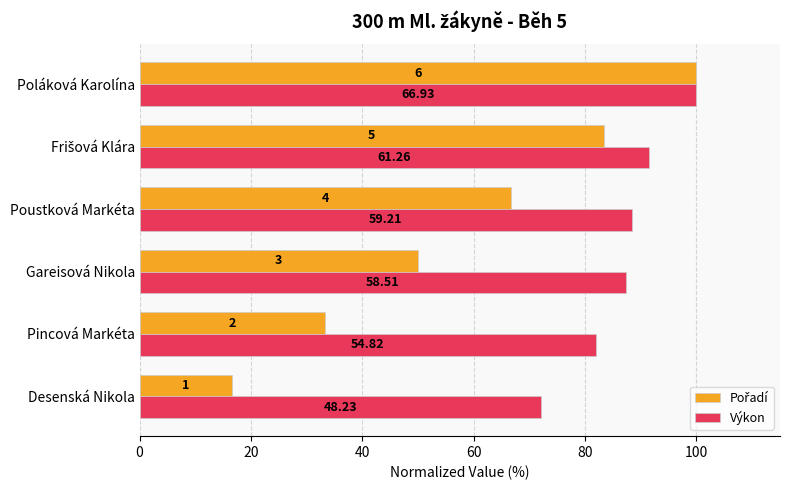

How many groups of bars are there?

6